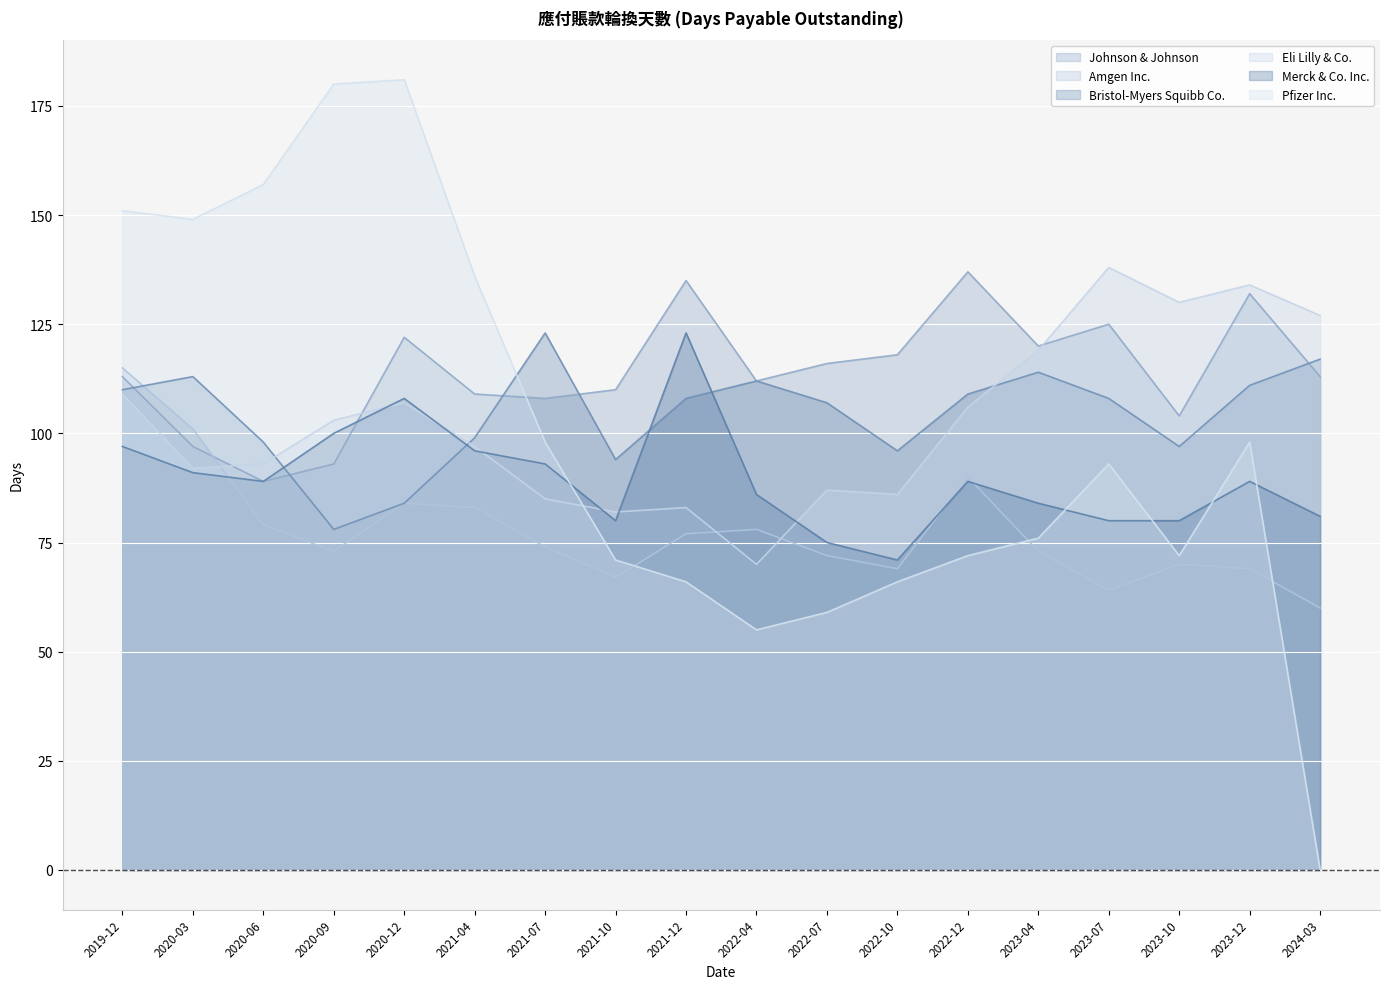

How many lines are shown in the chart?

6